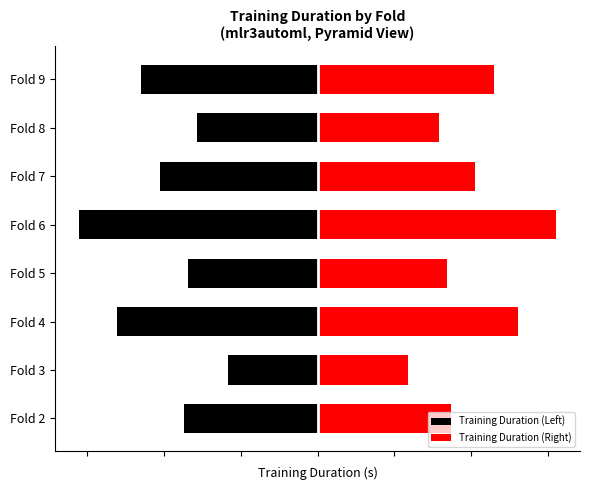

At Fold 5, list the series in order from smallest to largest.

Training Duration (Left), Training Duration (Right)